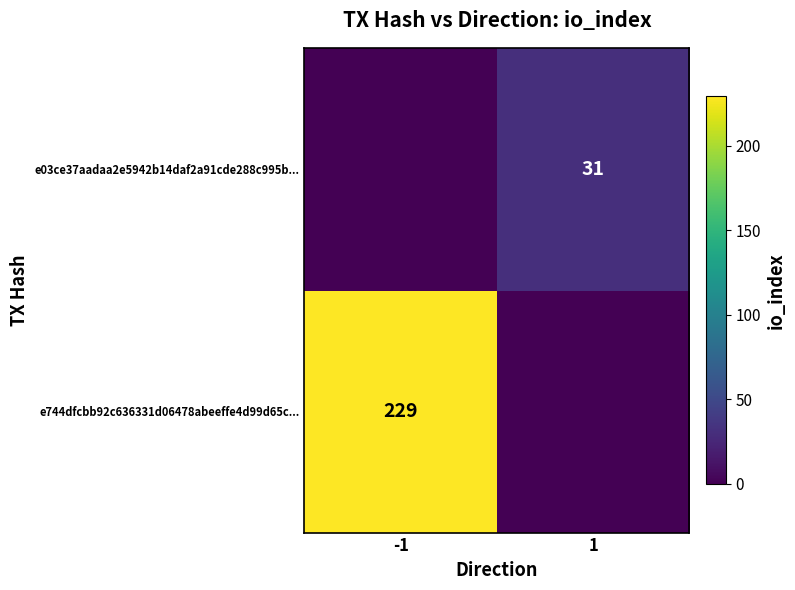

True or false: e03ce37aadaa2e5942b14daf2a91cde288c995b... has a value of 31 at 1.

True